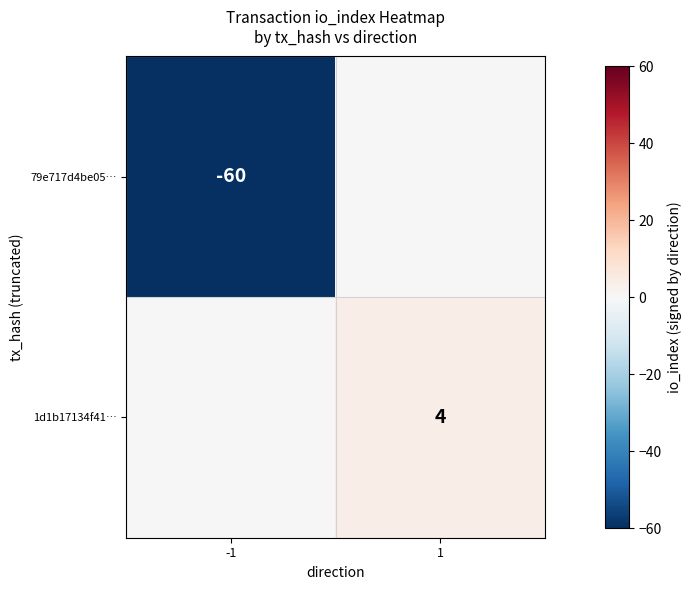

True or false: 1d1b17134f41… has a value of 4 at 1.

True